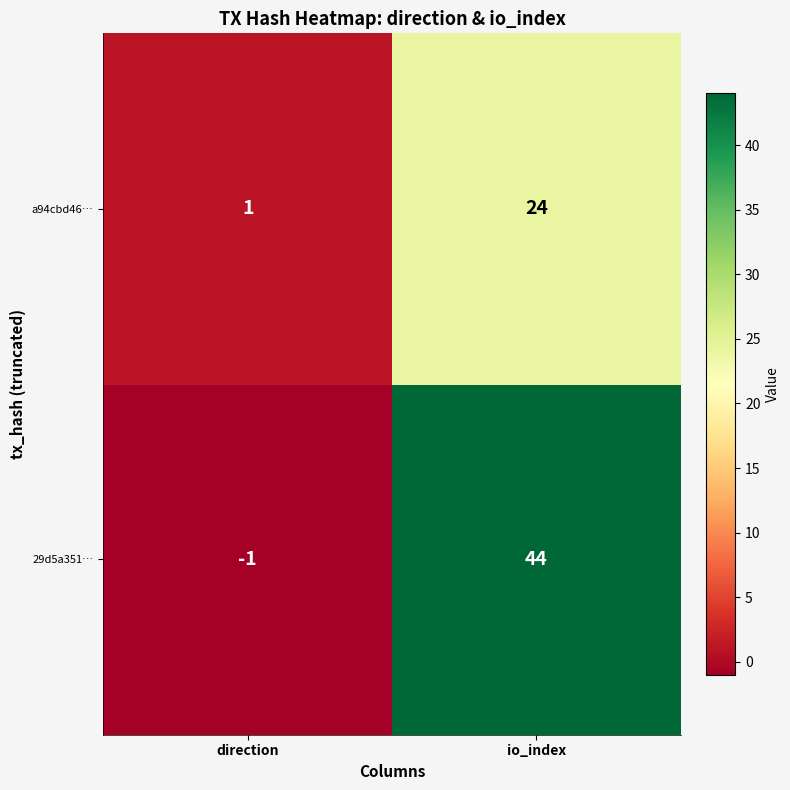

Rank the series by their average value, from highest to lowest.

29d5a351…, a94cbd46…